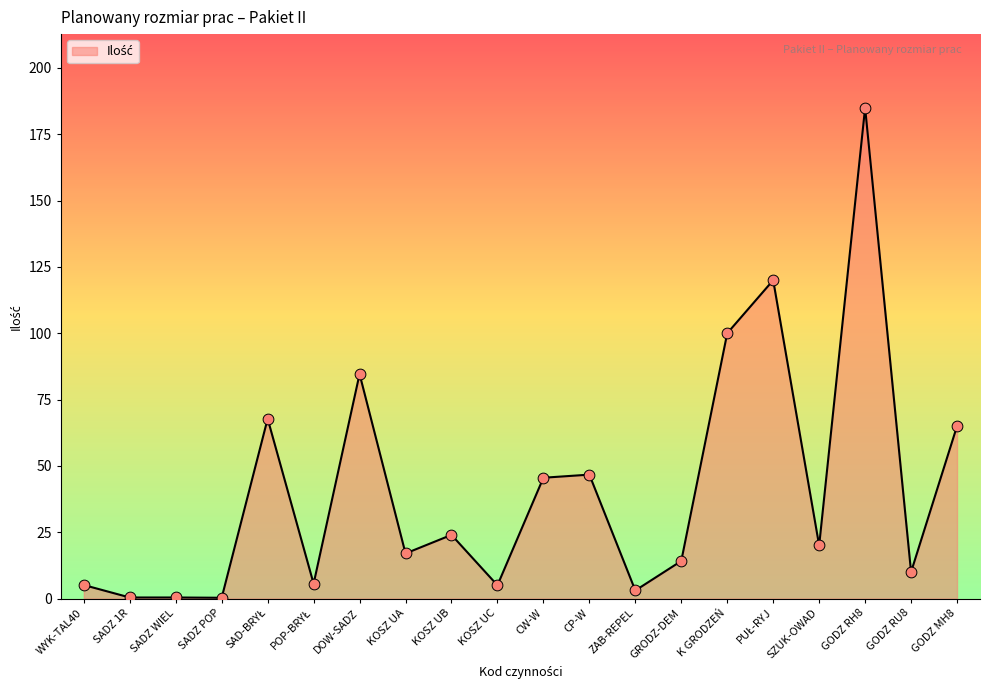

What is the change in value from SADZ POP to KOSZ UB?

+23.7